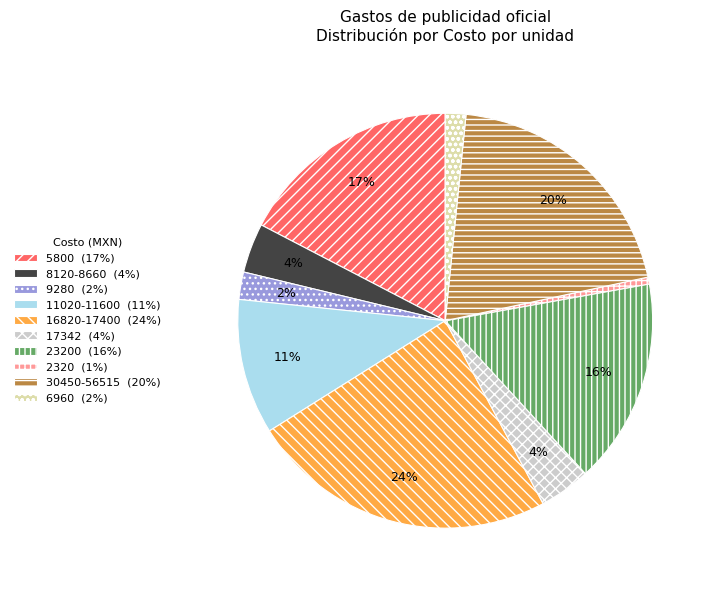

True or false: 5800 (17%) accounts for 8% of the total.

False